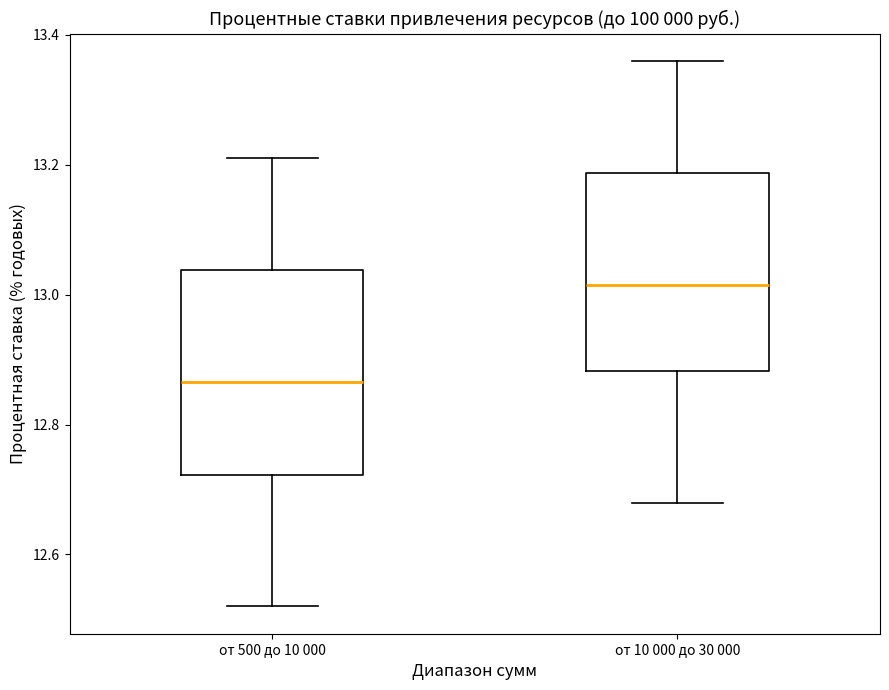

Reading left to right, read every box against the y-axis: the position of its median line, the range the box covers, and the ends of its whiskers. The values are not printed on the chart, so give them approximately, as read against the axis.

от 500 до 10 000: median 12.86, box 12.72 to 13.04, whiskers 12.52 to 13.22
от 10 000 до 30 000: median 13.02, box 12.88 to 13.18, whiskers 12.68 to 13.36